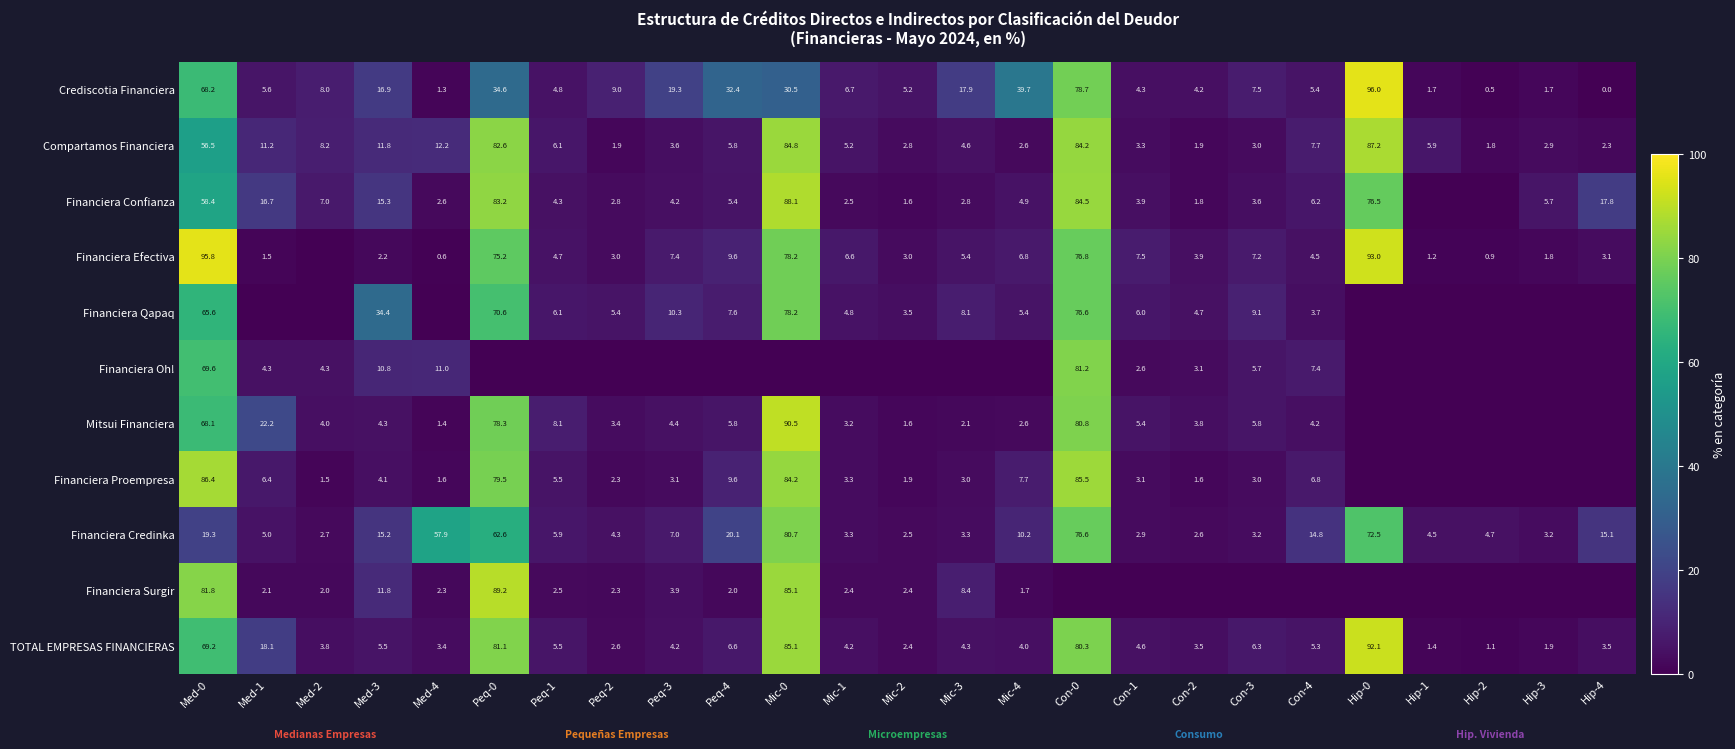

What is the highest value of the Compartamos Financiera series?

87.2